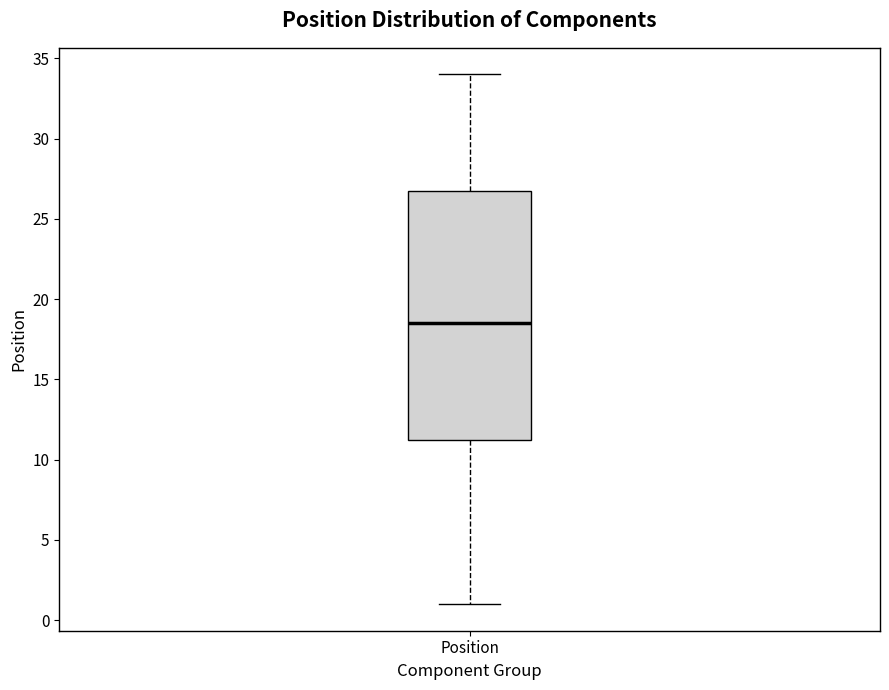

Transcribe this box plot: give where the median line is, the range the box spans, and where the two whiskers end, as read against the y-axis. The values are not printed on the chart, so give them approximately, as read against the axis.

median 18.5, box 11.5 to 27.0, whiskers 1.0 to 34.0